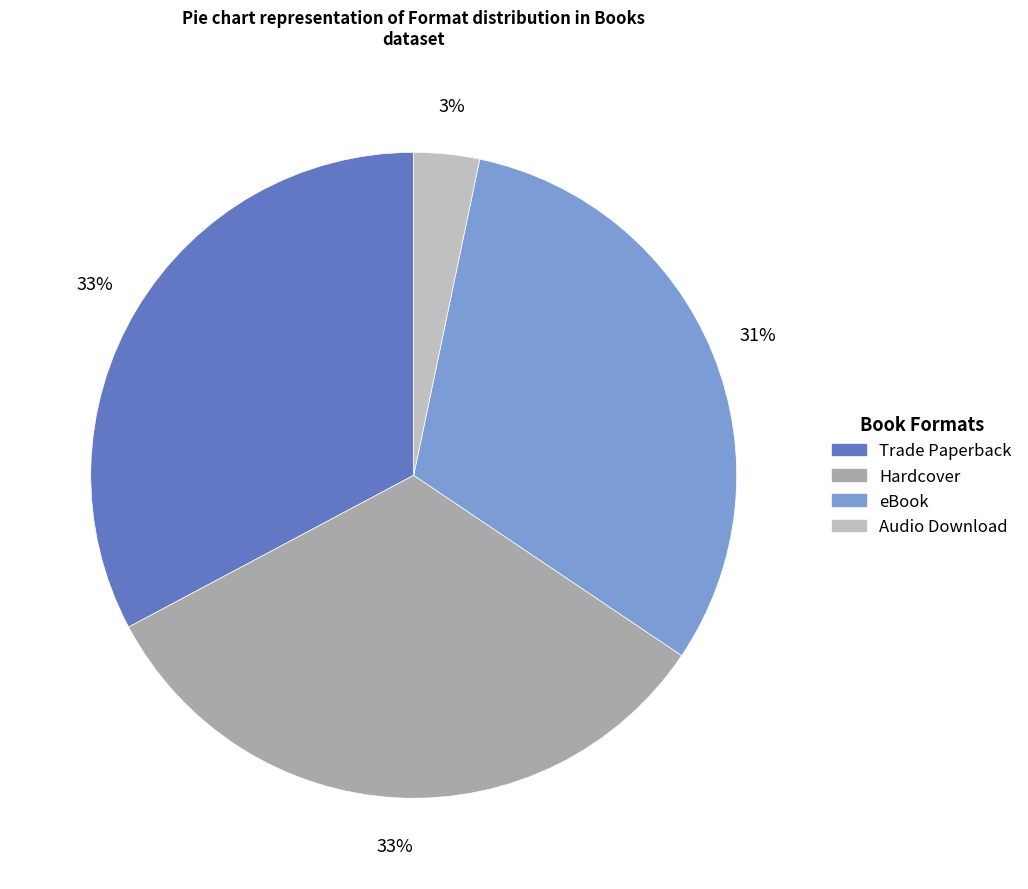

What portion of the pie excludes Trade Paperback?

67.2%